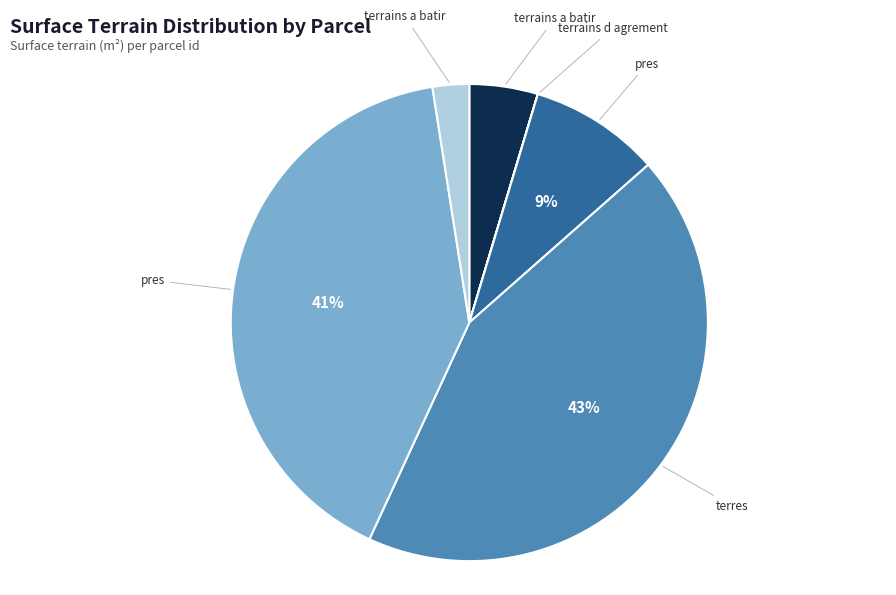

Does any single category account for the majority?

No